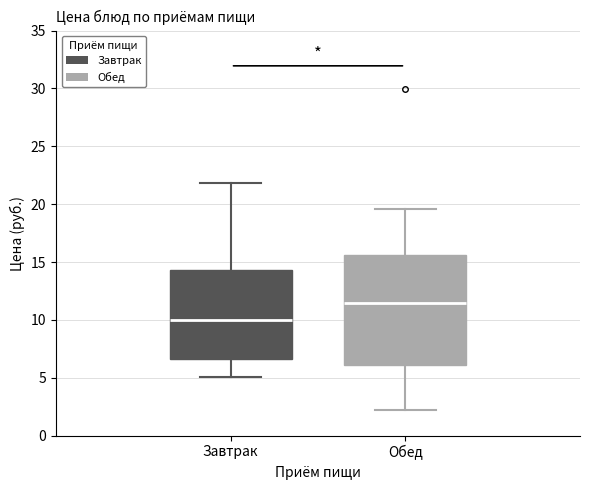

Which box is the tallest, from its lower edge to its upper edge?

Обед